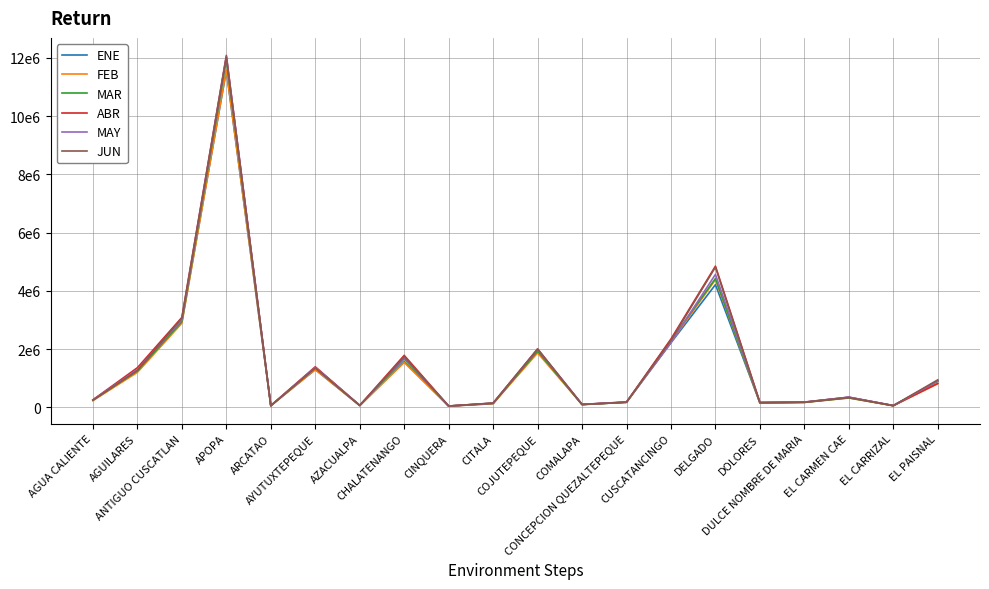

Is the value of ABR at CONCEPCION QUEZALTEPEQUE greater than the value of FEB at COJUTEPEQUE?

No